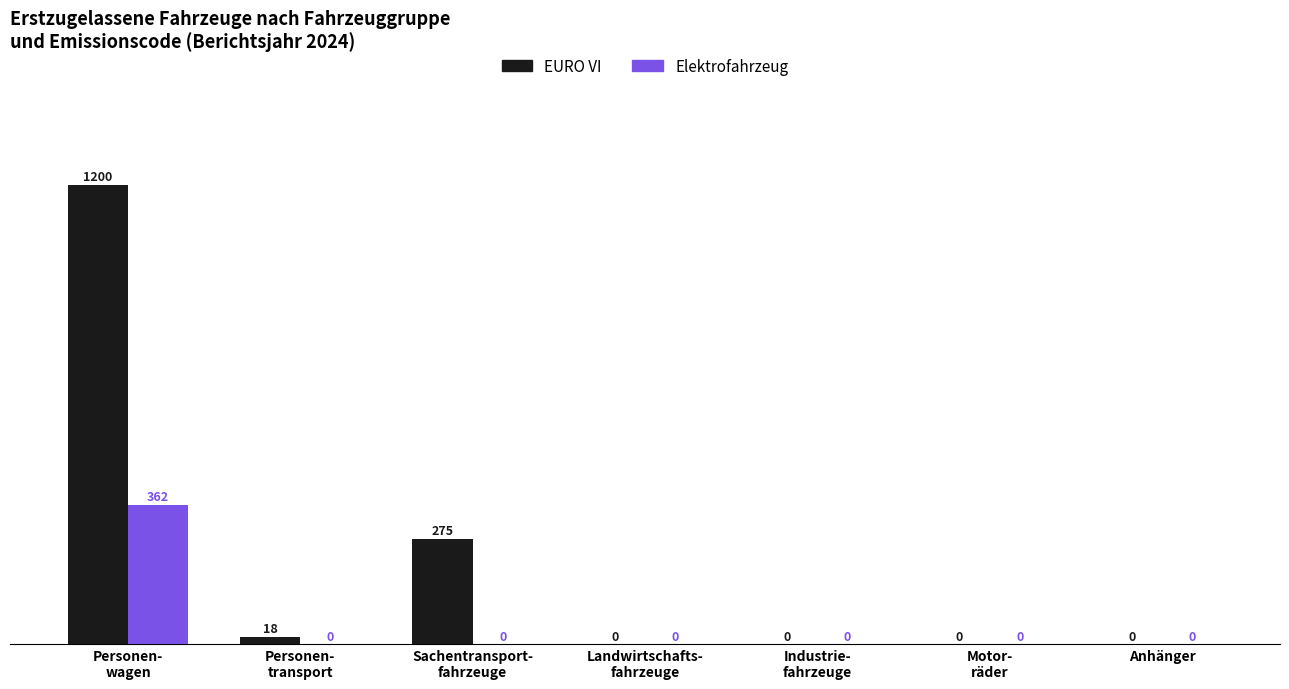

What is the sum of all EURO VI values?

1493